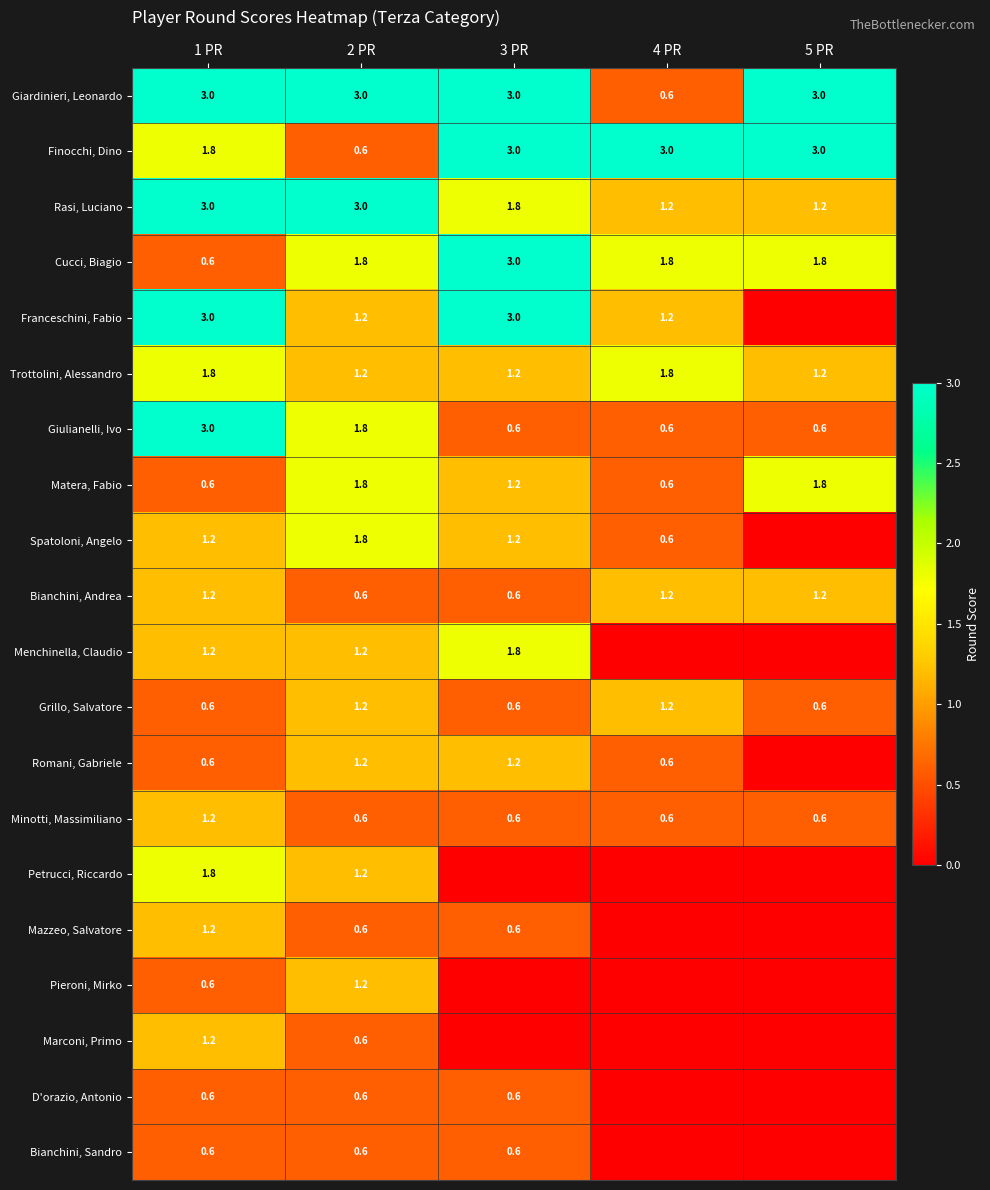

The Bianchini, Sandro series shows 0.6 at 2 PR. True or false?

True